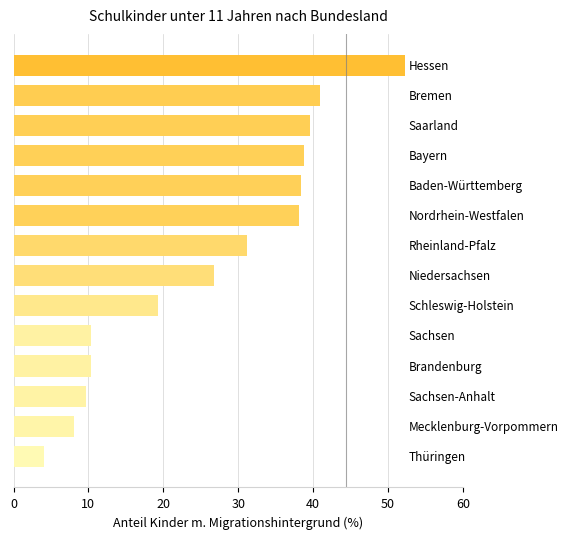

What is the maximum value shown in the chart?

52.3